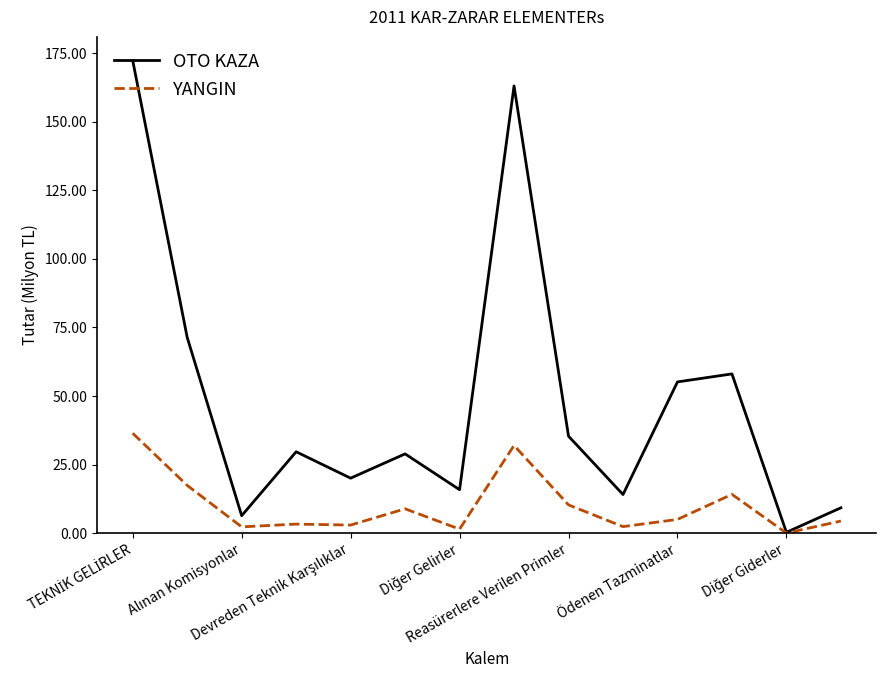

Does the chart have visible grid lines?

No